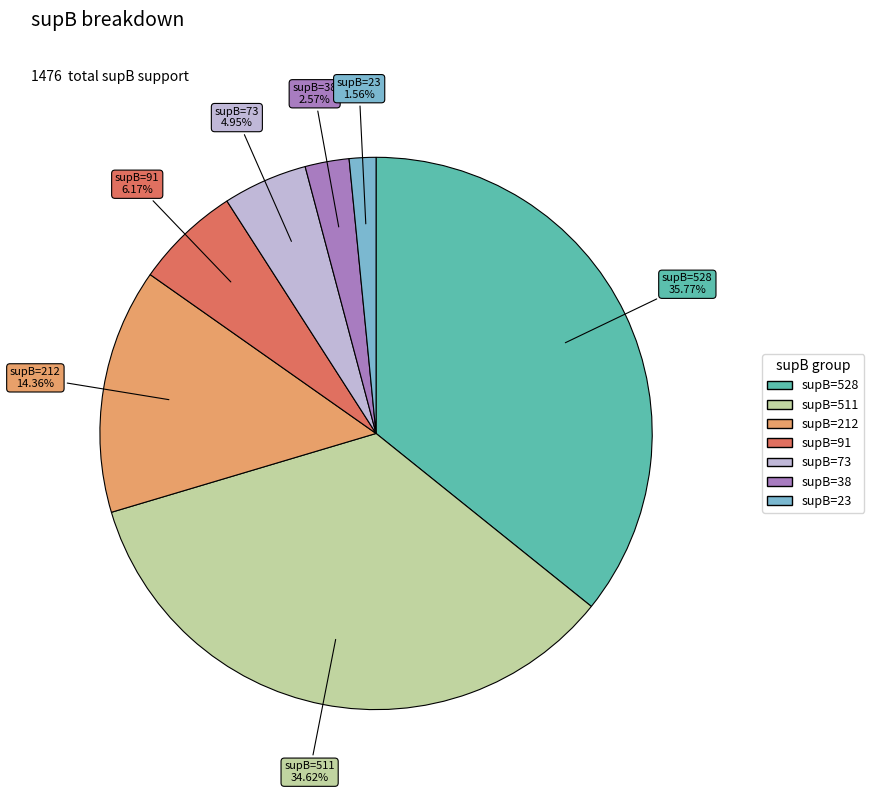

Is there any slice that represents more than half of the pie?

No